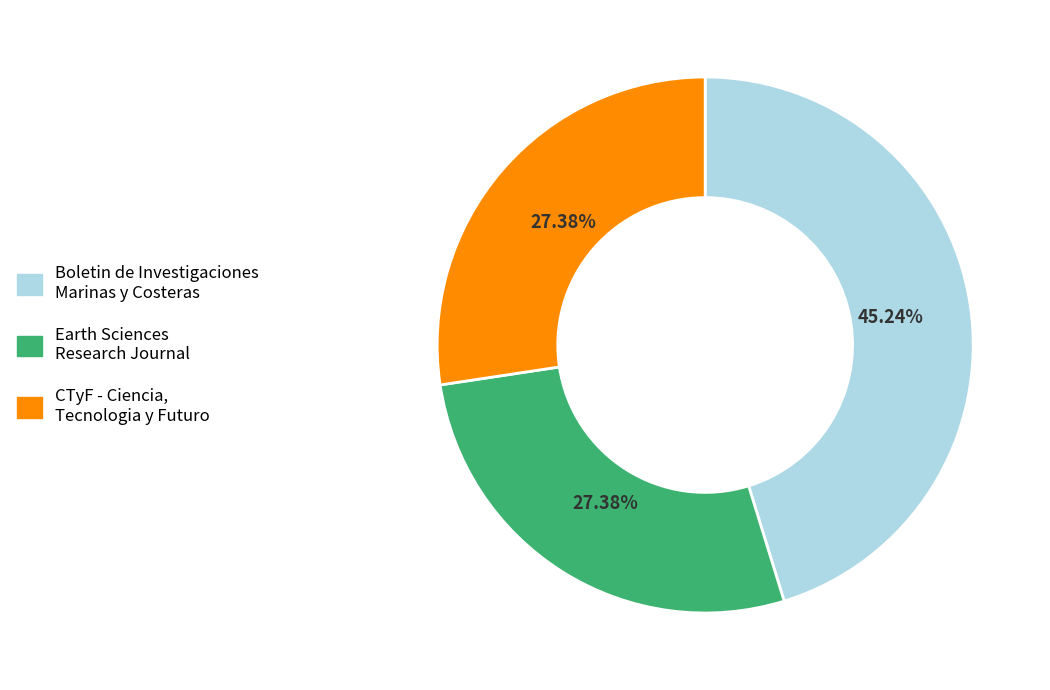

What is the ratio of the value at Earth Sciences Research Journal to the value at CTyF - Ciencia, Tecnologia y Futuro?

1.0